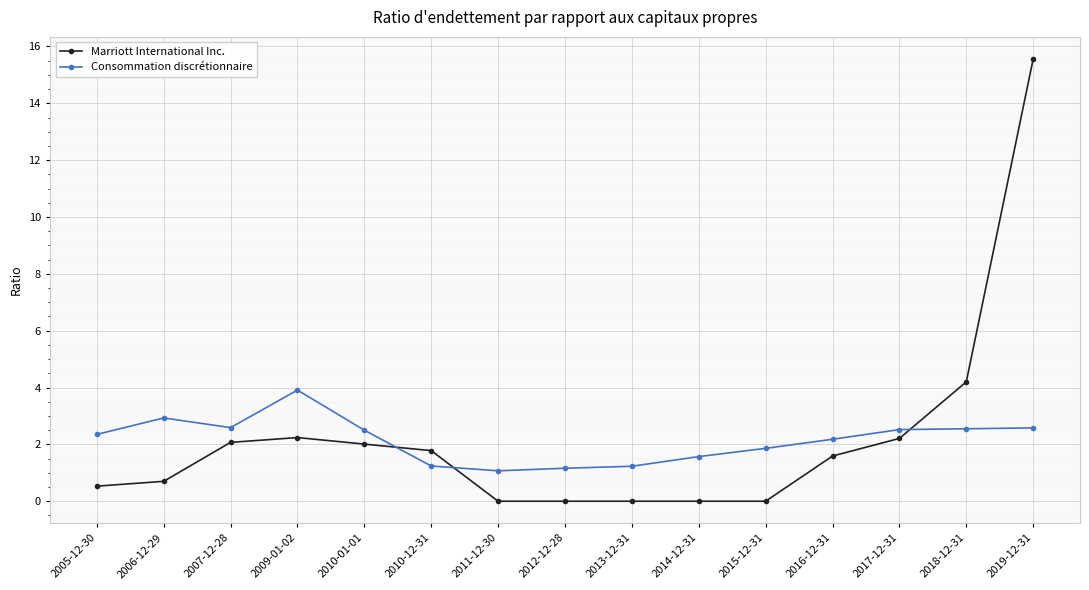

Where do Marriott International Inc. and Consommation discrétionnaire first cross each other?

2010-01-01 and 2010-12-31